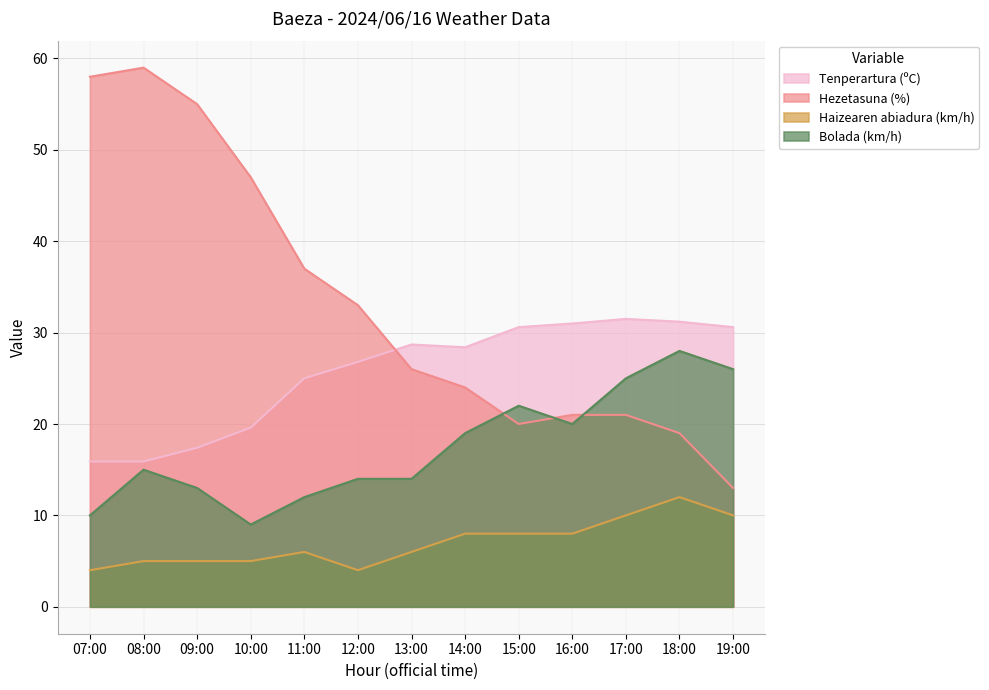

Reading left to right, transcribe all the data shown in this chart.

Tenperartura (ºC): 07:00=15.9	08:00=15.9	09:00=17.4	10:00=19.6	11:00=25.0	12:00=26.8	13:00=28.7	14:00=28.4	15:00=30.6	16:00=31.0	17:00=31.5	18:00=31.2	19:00=30.6
Hezetasuna (%): 07:00=58.0	08:00=59.0	09:00=55.0	10:00=47.0	11:00=37.0	12:00=33.0	13:00=26.0	14:00=24.0	15:00=20.0	16:00=21.0	17:00=21.0	18:00=19.0	19:00=13.0
Haizearen abiadura (km/h): 07:00=4.0	08:00=5.0	09:00=5.0	10:00=5.0	11:00=6.0	12:00=4.0	13:00=6.0	14:00=8.0	15:00=8.0	16:00=8.0	17:00=10.0	18:00=12.0	19:00=10.0
Bolada (km/h): 07:00=10.0	08:00=15.0	09:00=13.0	10:00=9.0	11:00=12.0	12:00=14.0	13:00=14.0	14:00=19.0	15:00=22.0	16:00=20.0	17:00=25.0	18:00=28.0	19:00=26.0